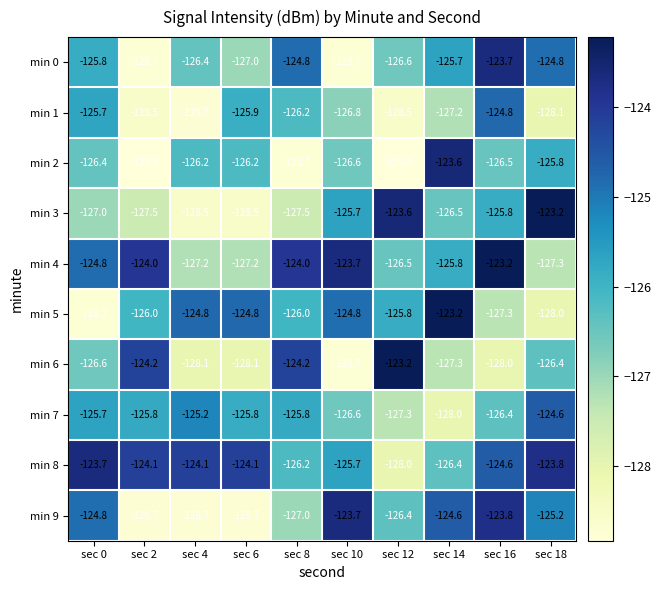

At which label does min 5 first exceed -125?

sec 4